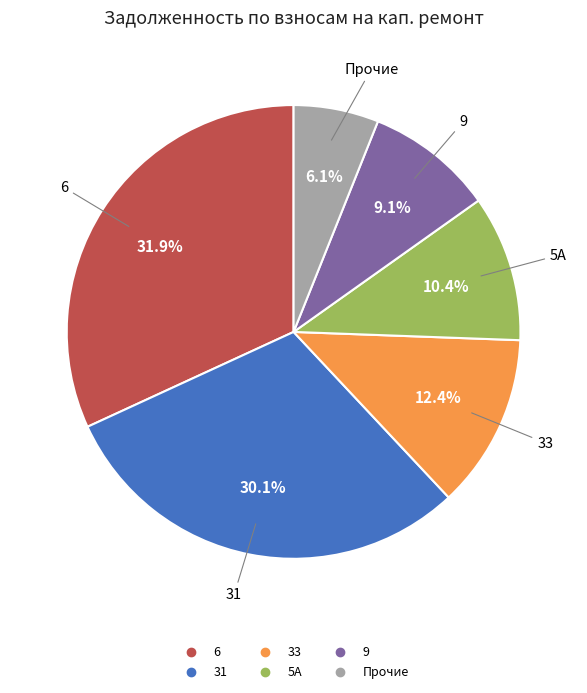

Is there a majority slice in this chart?

No